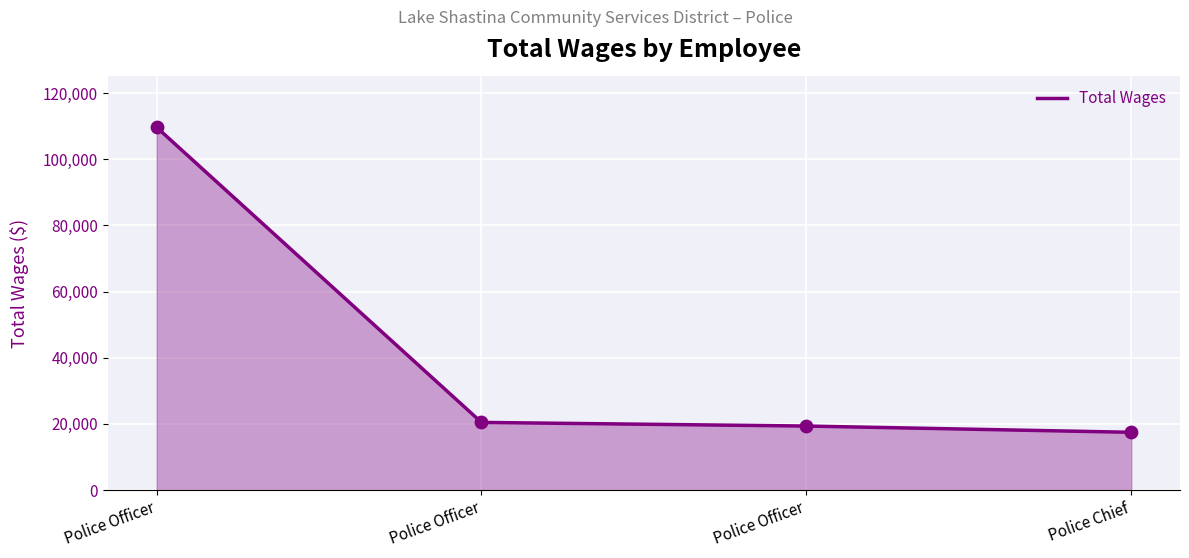

How many lines are shown in the chart?

1